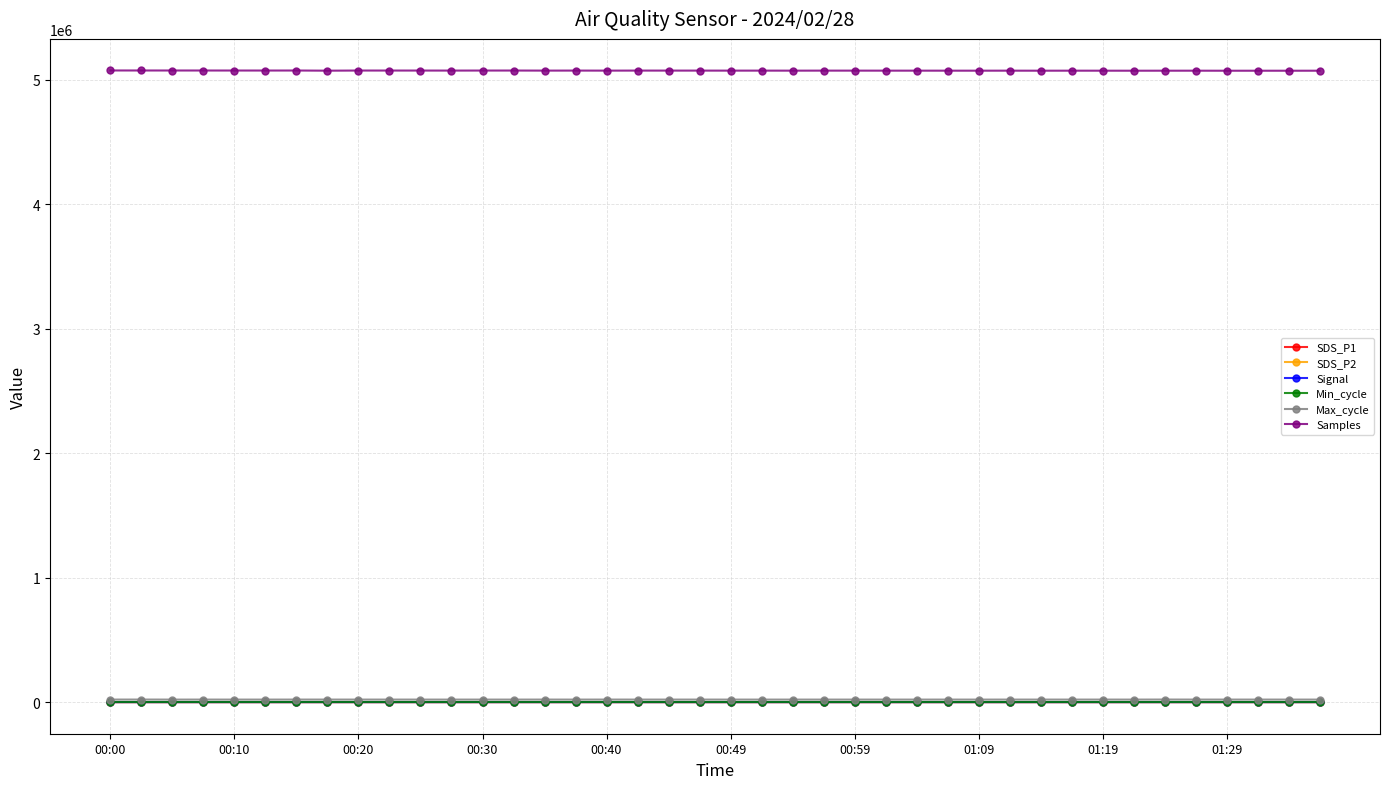

Which series has the largest total across all categories?

Samples